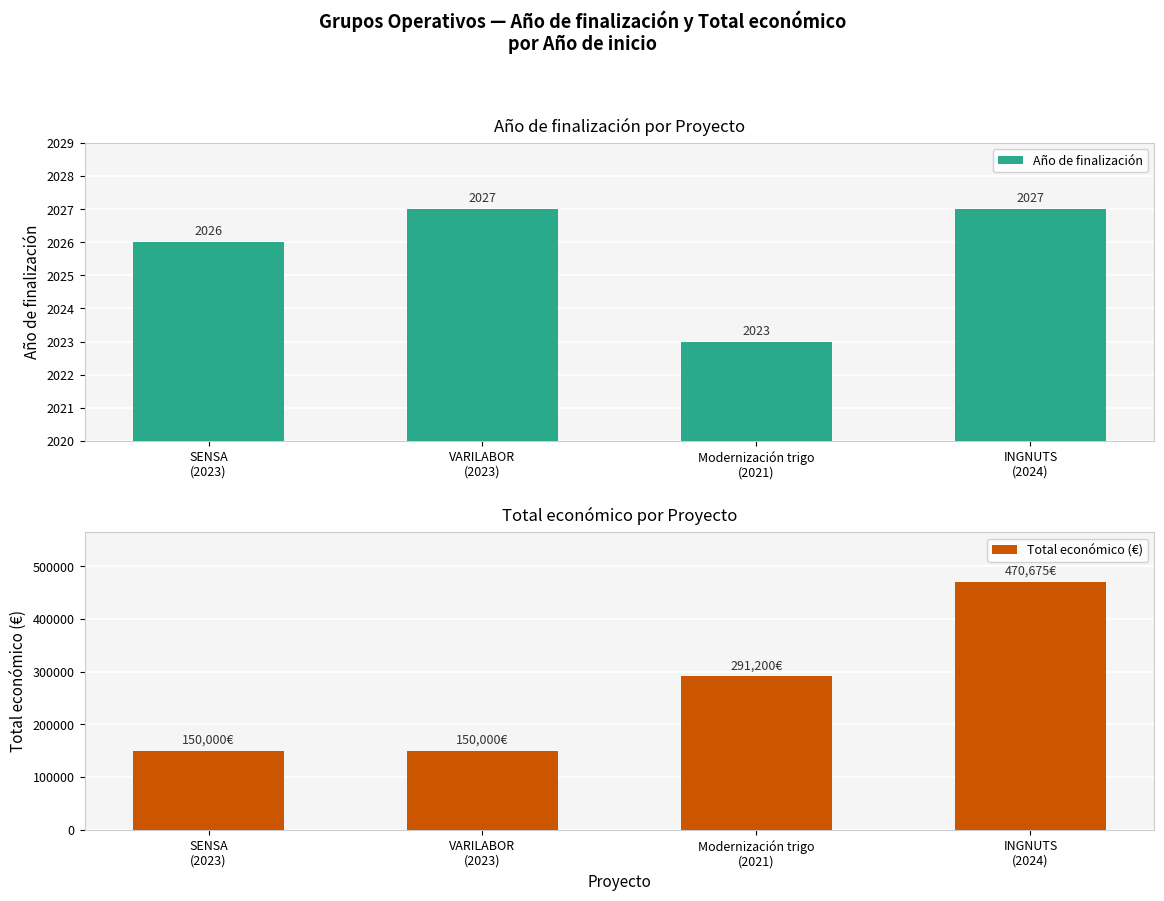

What is the difference between the highest and lowest values at SENSA
(2023)?

147974